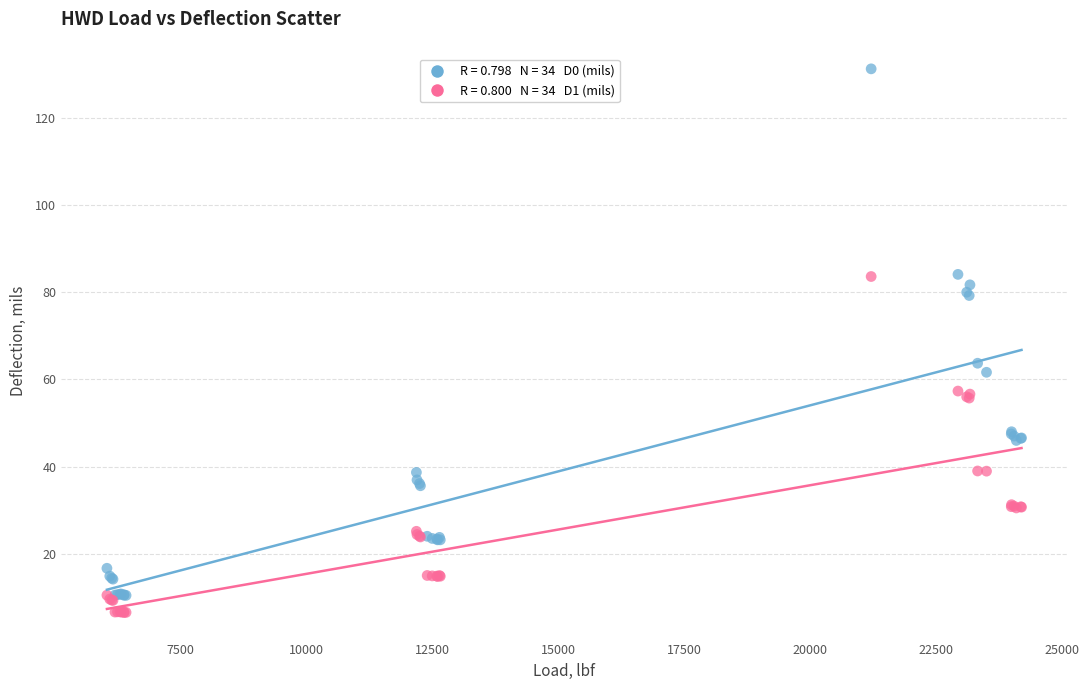

Across all series, what Y value is closest to 68?

63.7